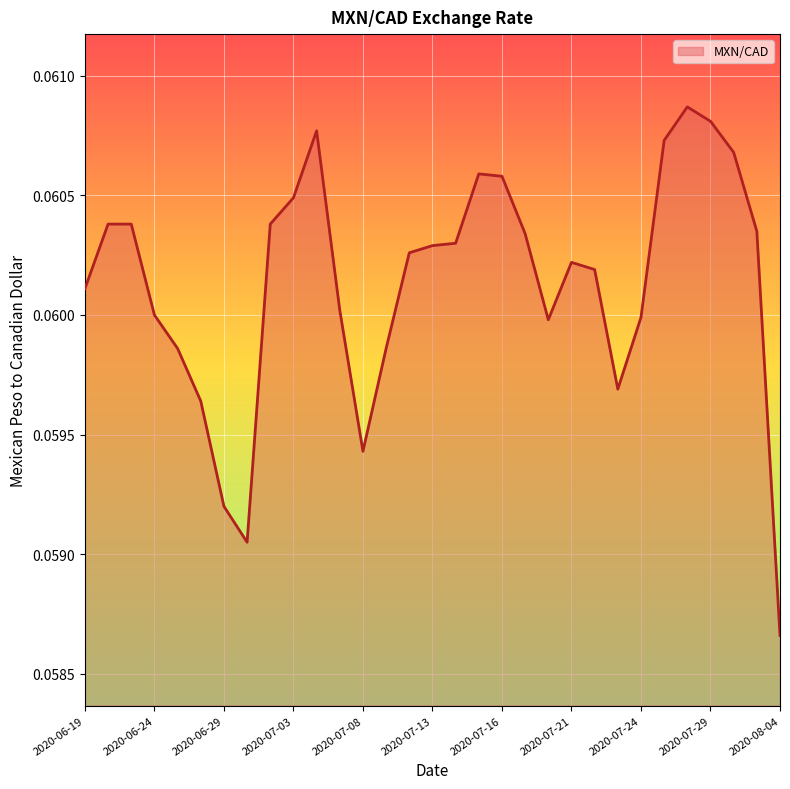

How many lines are shown in the chart?

1